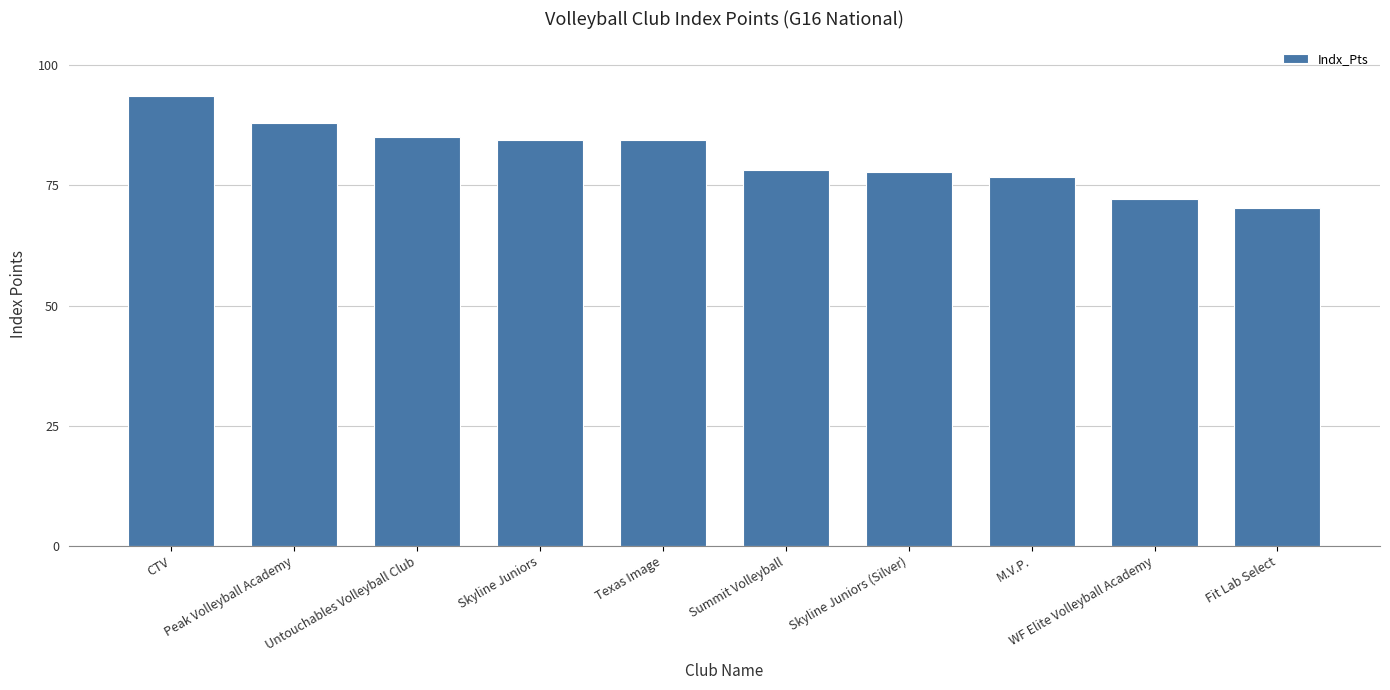

What is the value of the 2nd bar from the left?

87.9